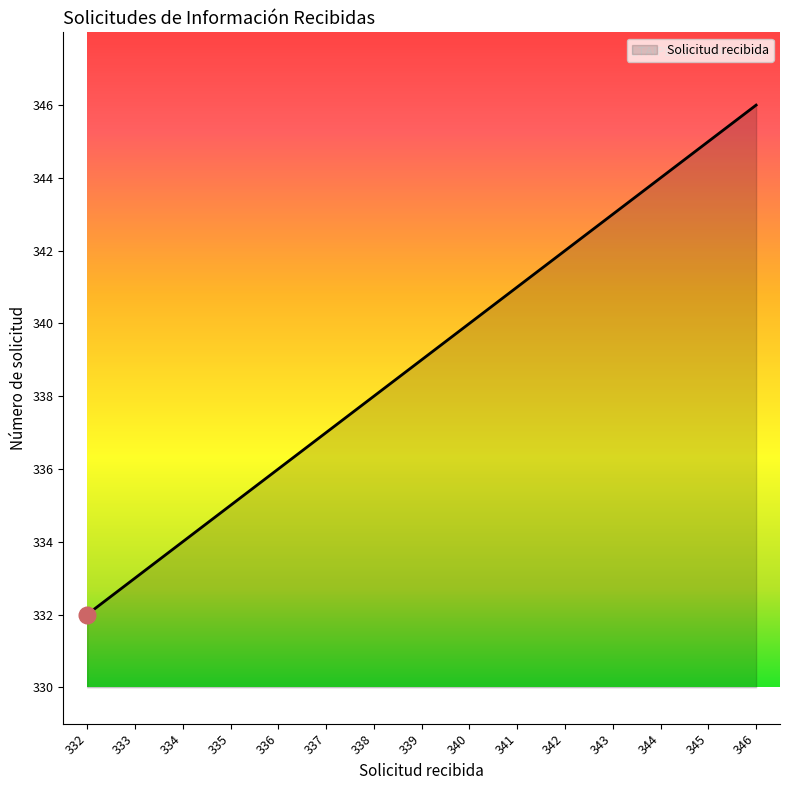

Reading left to right, list all the values displayed in this chart.

332=332	333=333	334=334	335=335	336=336	337=337	338=338	339=339	340=340	341=341	342=342	343=343	344=344	345=345	346=346